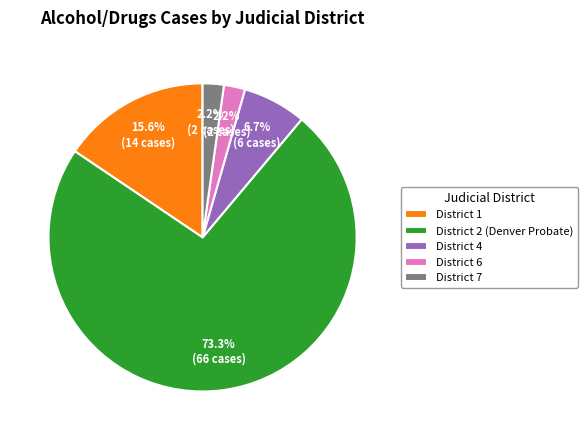

Between District 6 and District 4, which is larger?

District 4